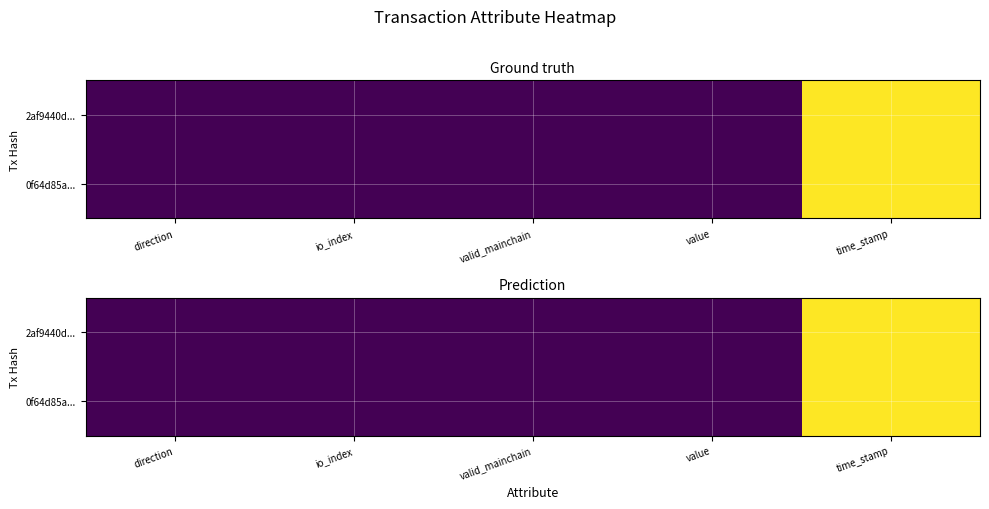

The 0f64d85a... series shows 0.0 at value. True or false?

True